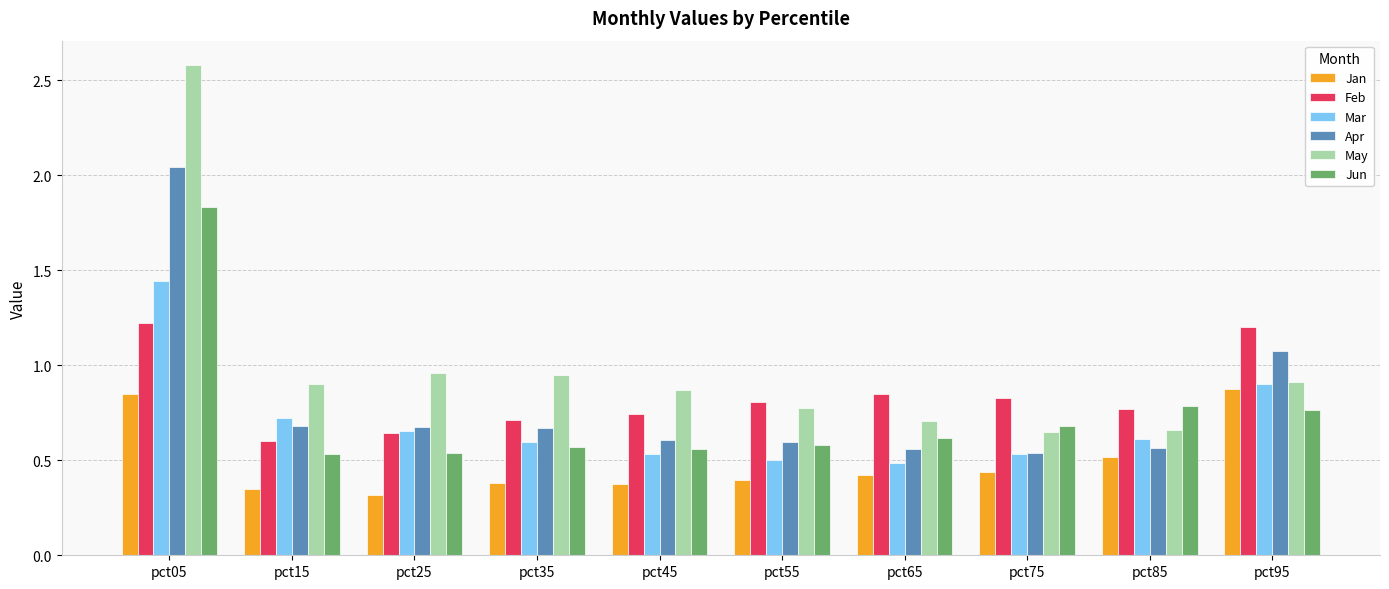

What is the difference between the maximum and minimum values in the May series?

1.9